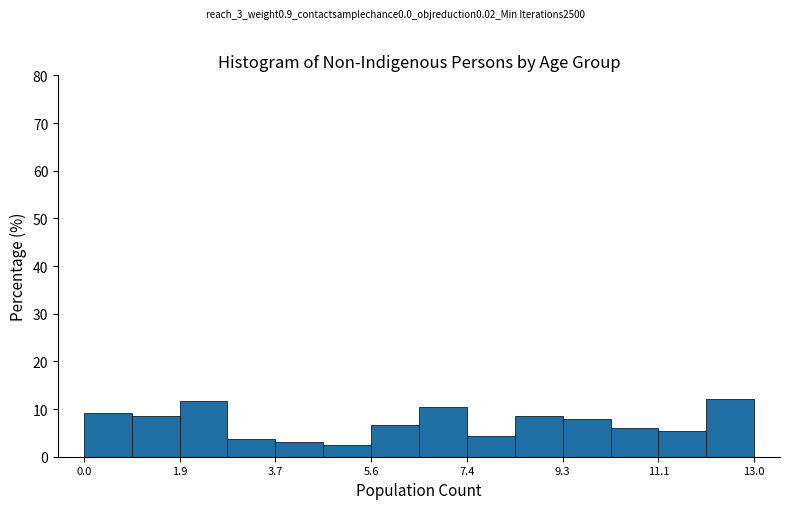

Reading left to right, list every bar in this chart as the range it spans on the x-axis followed by its height. Neither the bar edges nor the heights are printed on the chart, so give them approximately, as read against the axes.

0.0 to 1.0: 9
1.0 to 1.8: 9
1.8 to 2.8: 12
2.8 to 3.8: 4
3.8 to 4.6: 3
4.6 to 5.6: 2
5.6 to 6.6: 7
6.6 to 7.4: 10
7.4 to 8.4: 4
8.4 to 9.2: 9
9.2 to 10.2: 8
10.2 to 11.2: 6
11.2 to 12.0: 5
12.0 to 13.0: 12